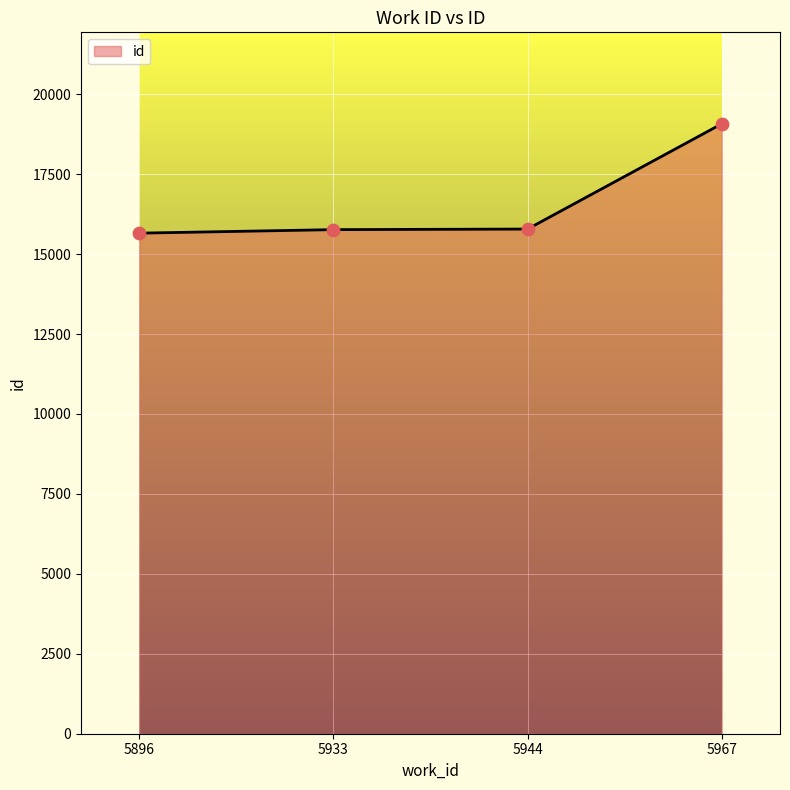

What is the change in value from 5933 to 5967?

+3309